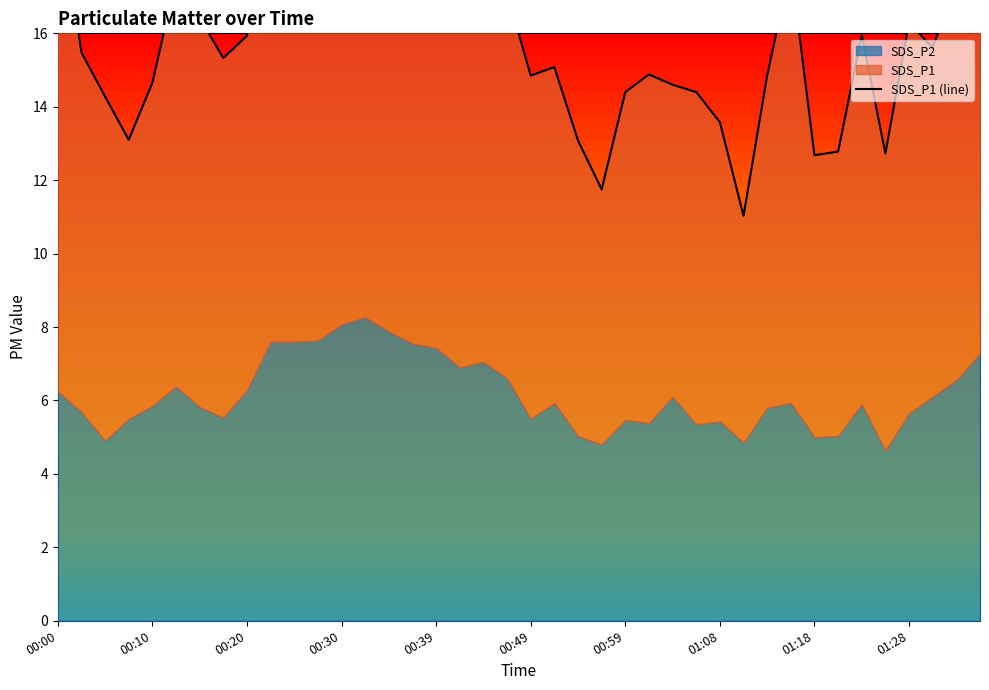

How many values exceed 15?

24